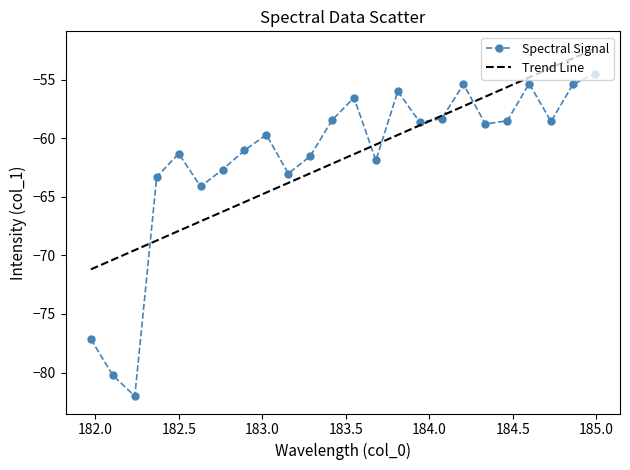

What are all the series names shown in the legend?

Spectral Signal, Trend Line